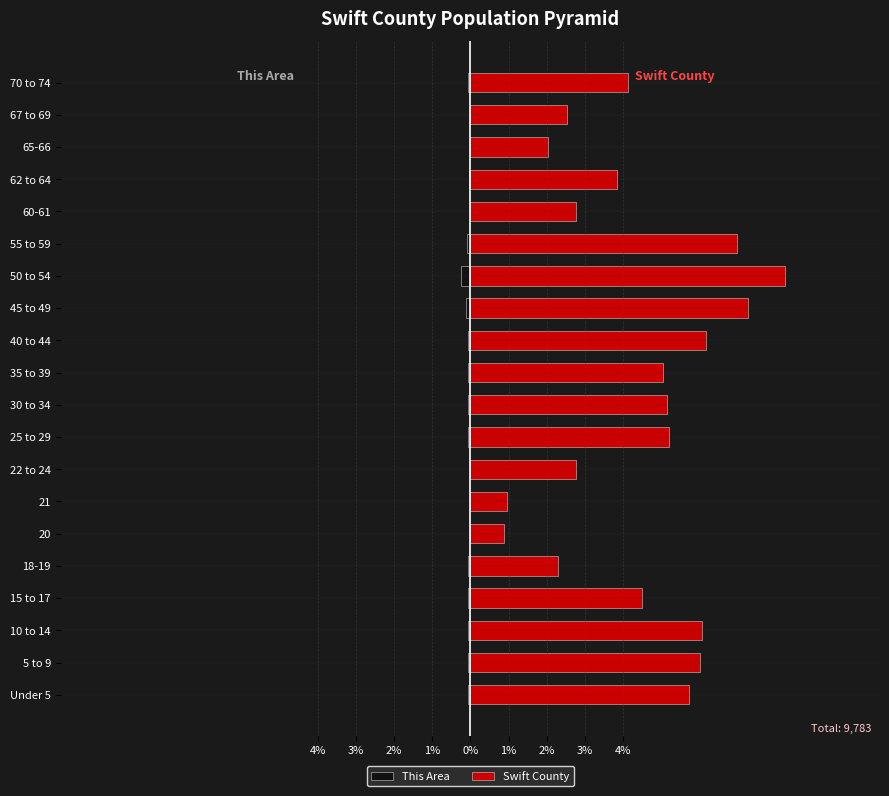

What is the difference between the maximum and minimum values in the This Area series?

0.2